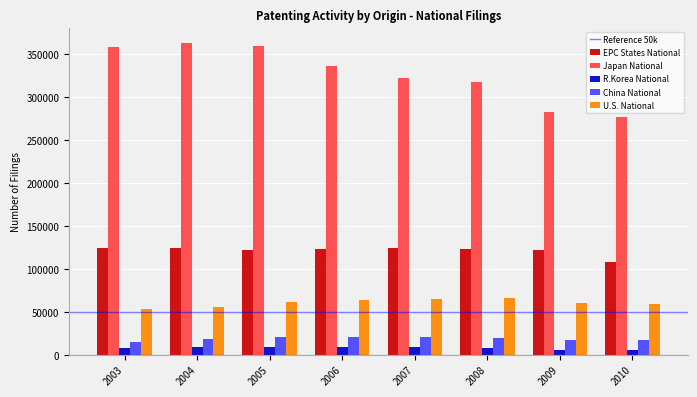

What is the sum of all Japan National values?

2613339